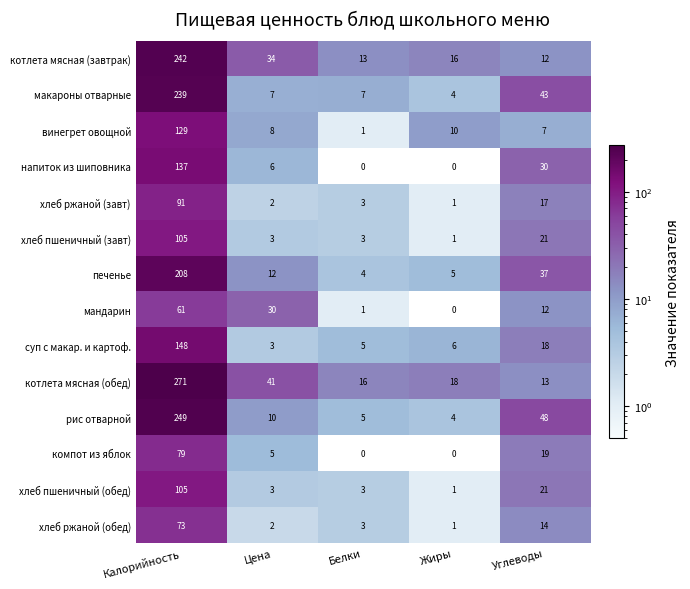

At which label is компот из яблок closest to 39?

Углеводы